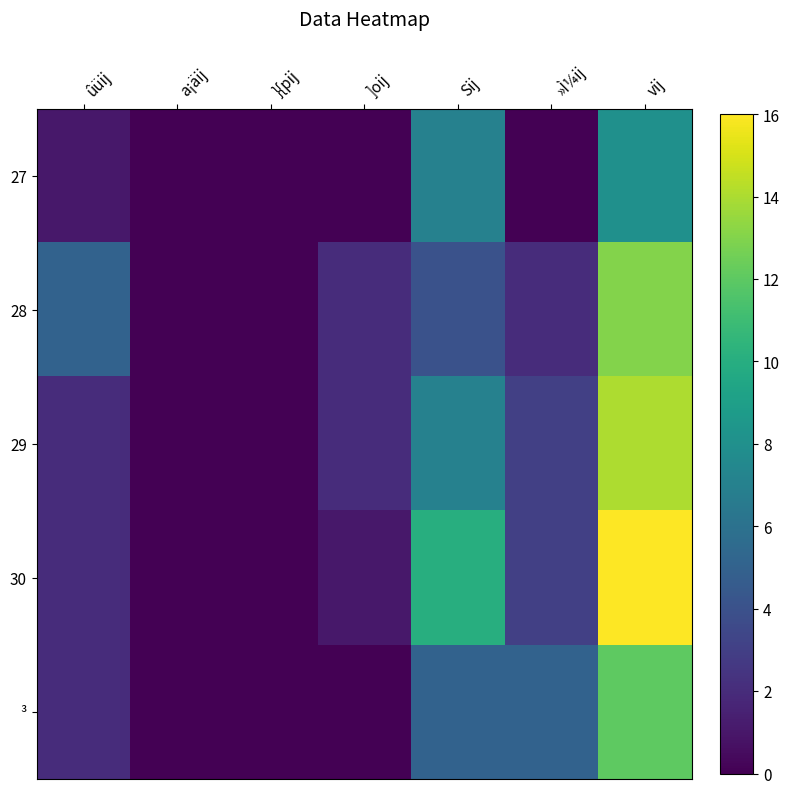

What is the maximum value shown in the chart?

16